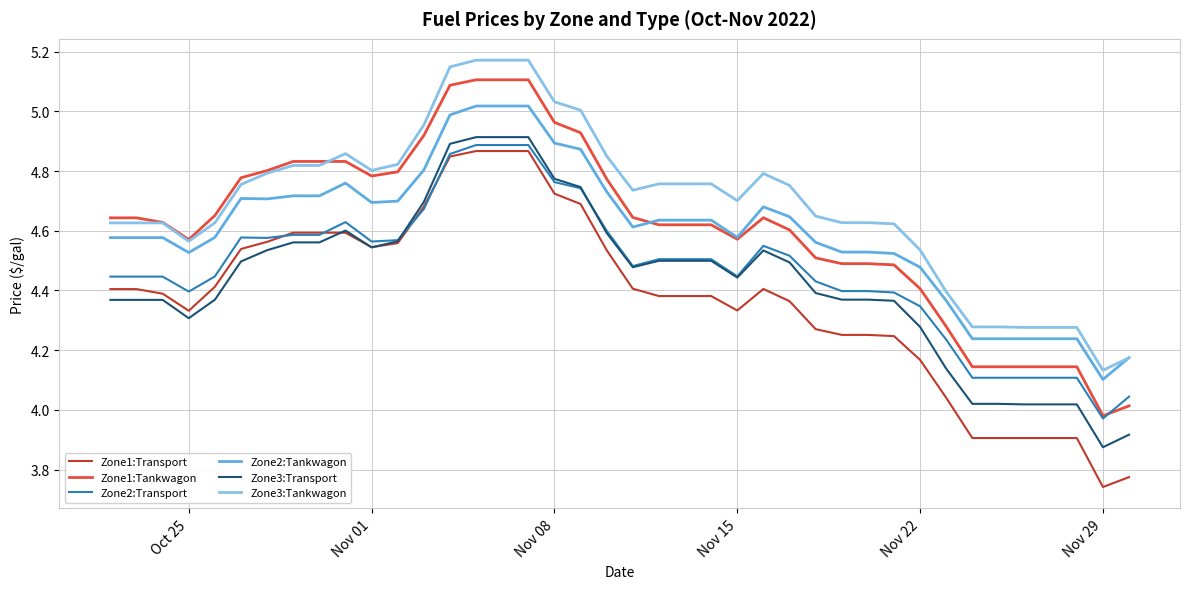

What is the difference between the maximum and minimum values in the Zone3:Tankwagon series?

1.0